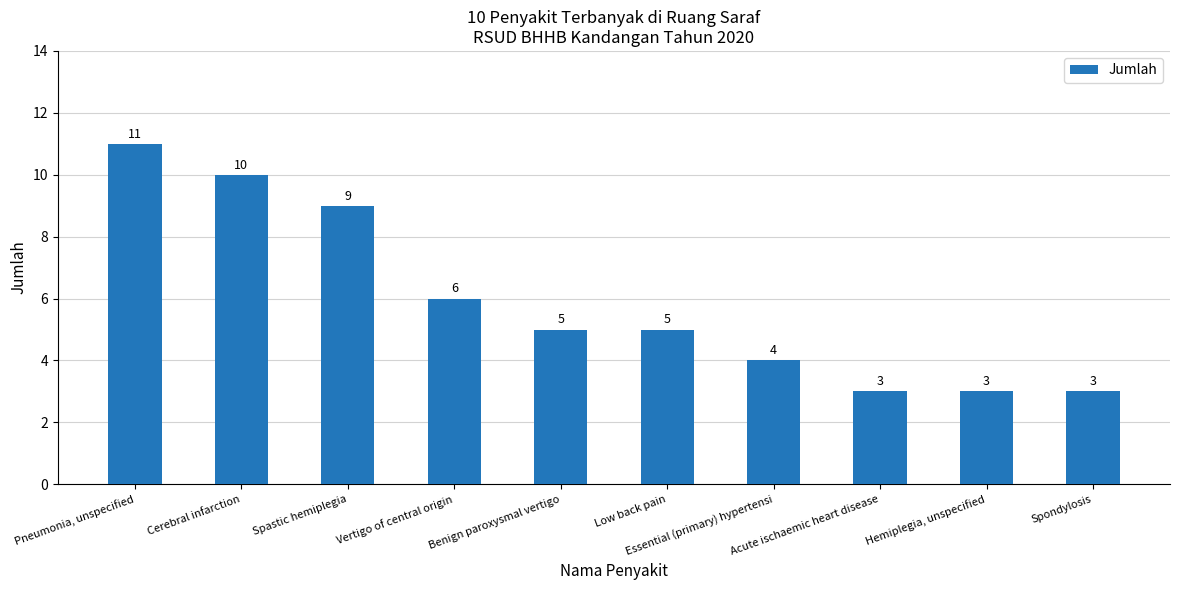

The chart shows a value of 6 at Cerebral infarction. True or false?

False